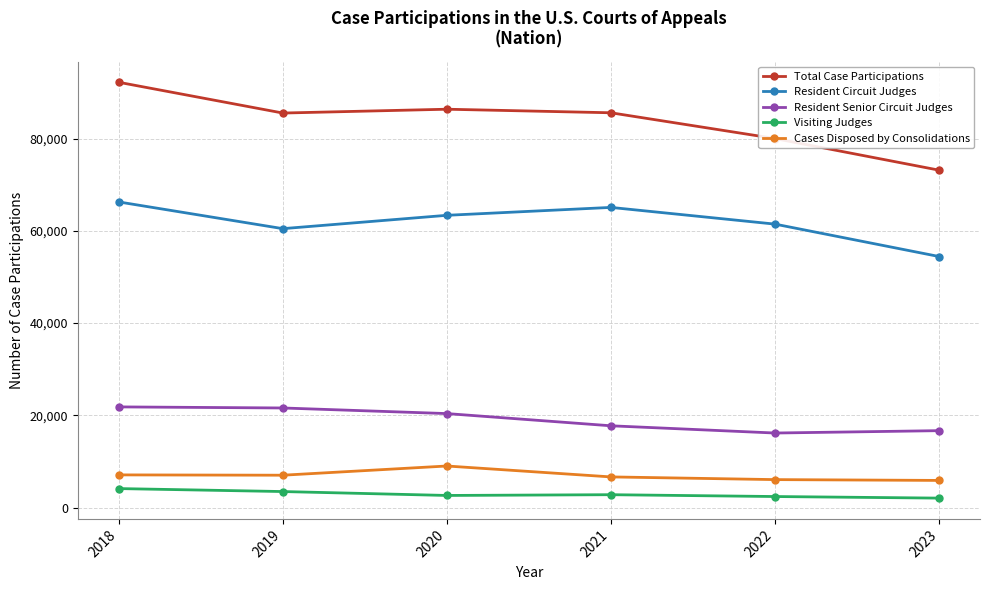

What is the total value across all series at 2022?

166060